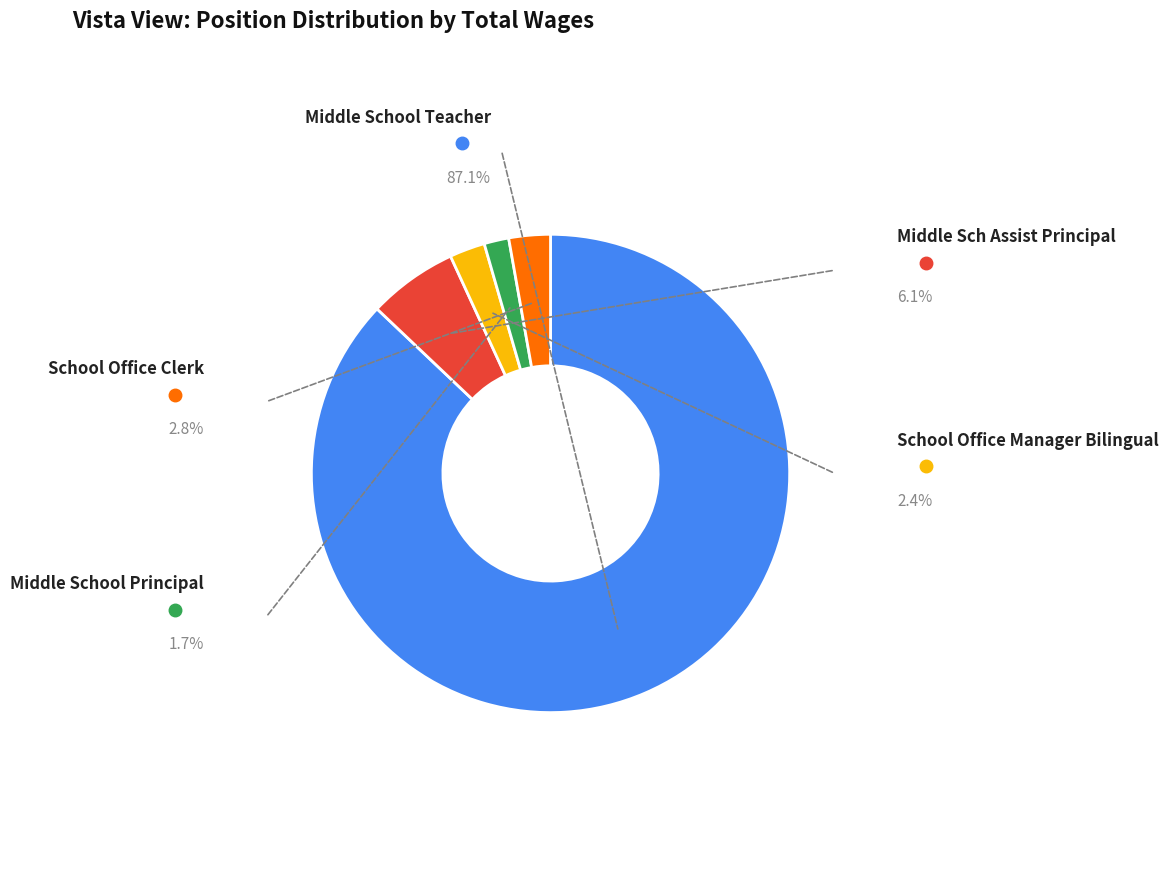

What percentage is the Middle School Teacher slice, to the nearest percent?

87%